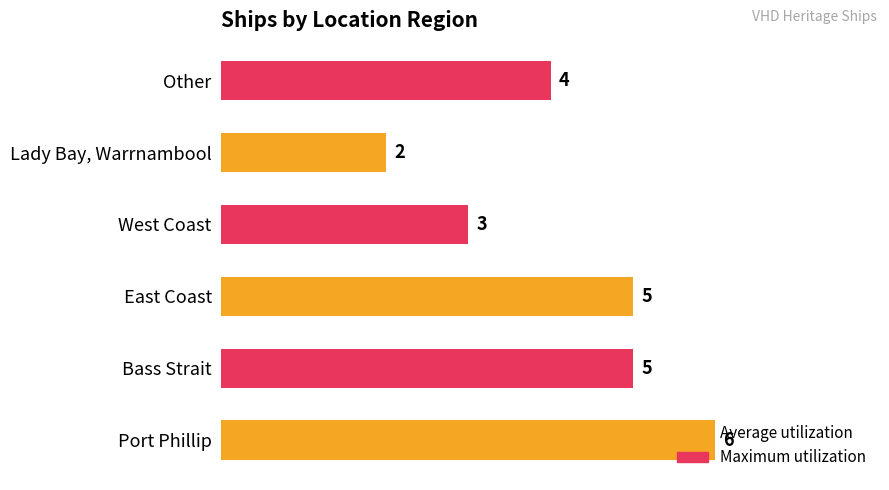

Where is the data nearest to the value 4?

Other